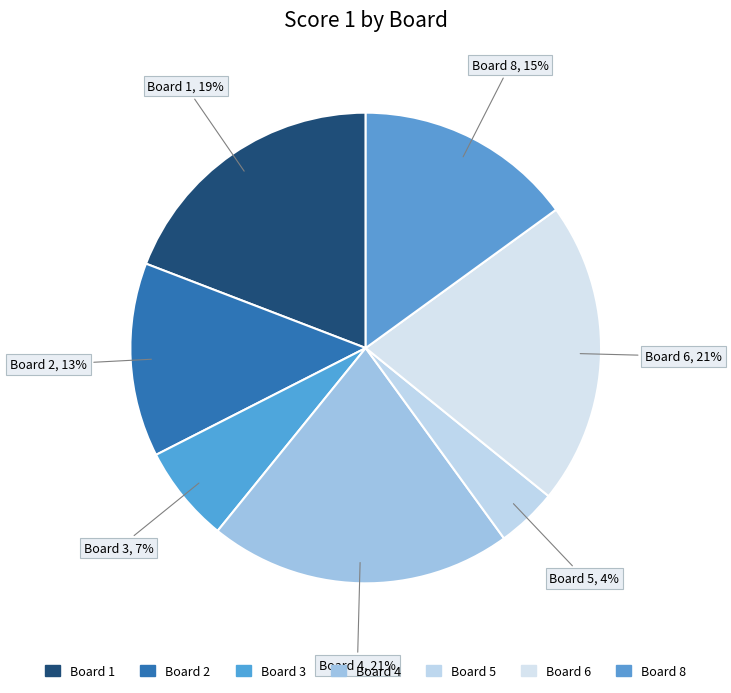

How many segments does this pie chart have?

7